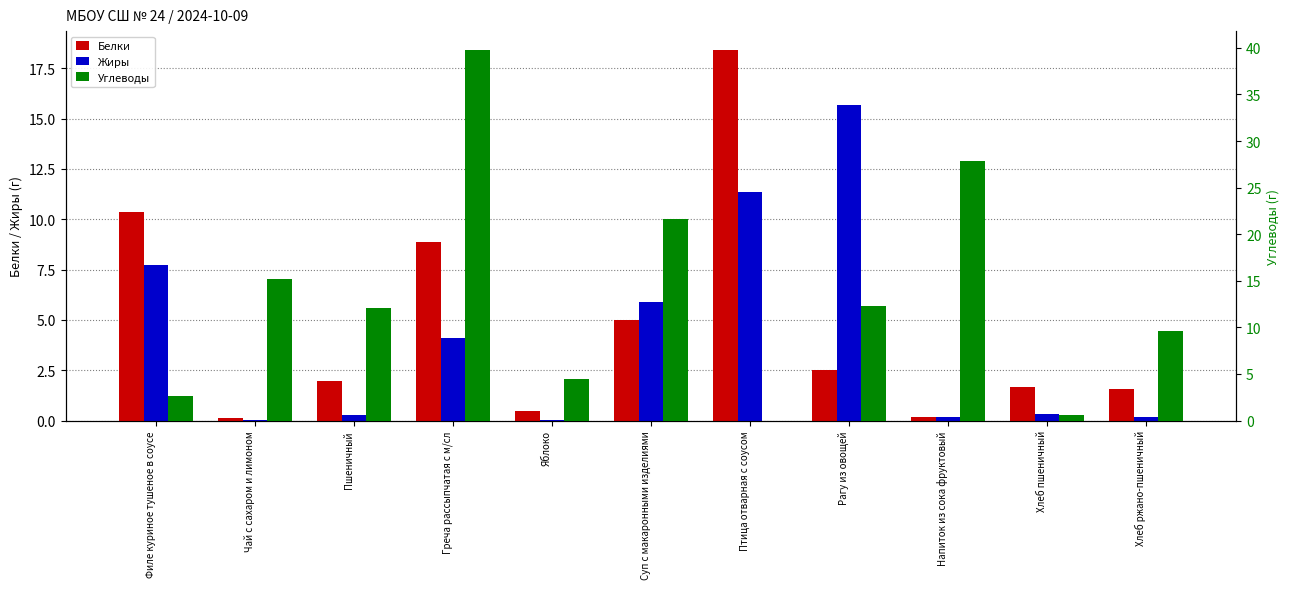

The Углеводы series shows 12.1 at Пшеничный. True or false?

True